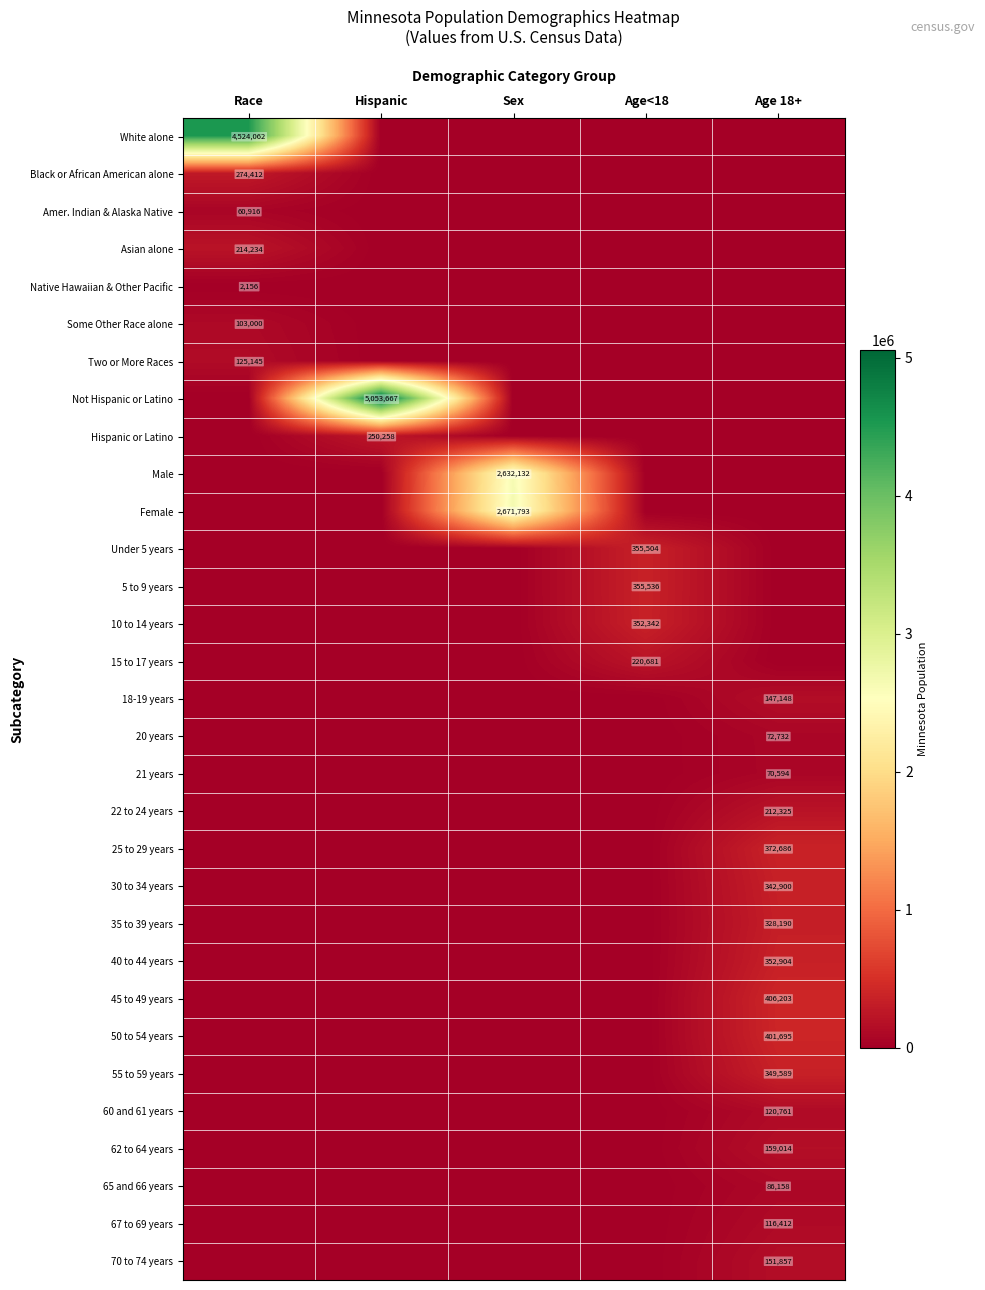

List the series in order of their peak value, lowest first.

Native Hawaiian & Other Pacific, Amer. Indian & Alaska Native, 21 years, 20 years, 65 and 66 years, Some Other Race alone, 67 to 69 years, 60 and 61 years, Two or More Races, 18-19 years, 70 to 74 years, 62 to 64 years, 22 to 24 years, Asian alone, 15 to 17 years, Hispanic or Latino, Black or African American alone, 35 to 39 years, 30 to 34 years, 55 to 59 years, 10 to 14 years, 40 to 44 years, Under 5 years, 5 to 9 years, 25 to 29 years, 50 to 54 years, 45 to 49 years, Male, Female, White alone, Not Hispanic or Latino